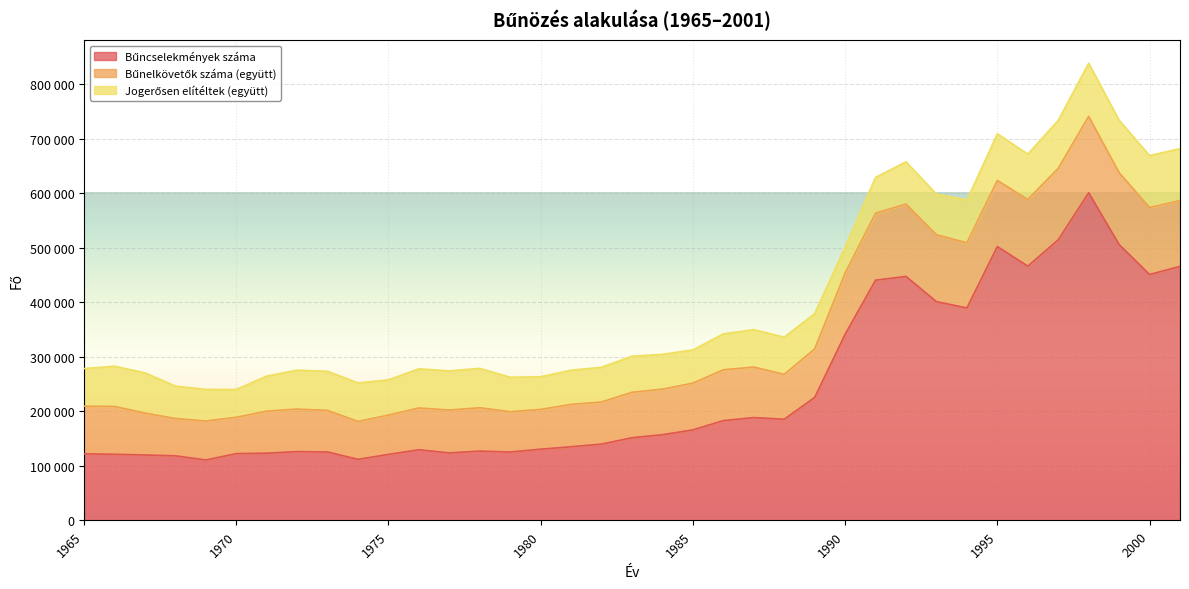

True or false: Bűncselekmények száma has a value of 600621 at 1998.

True